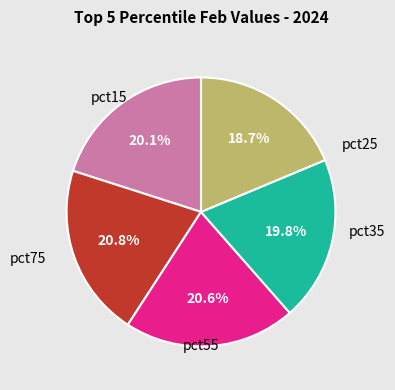

Is there a majority slice in this chart?

No